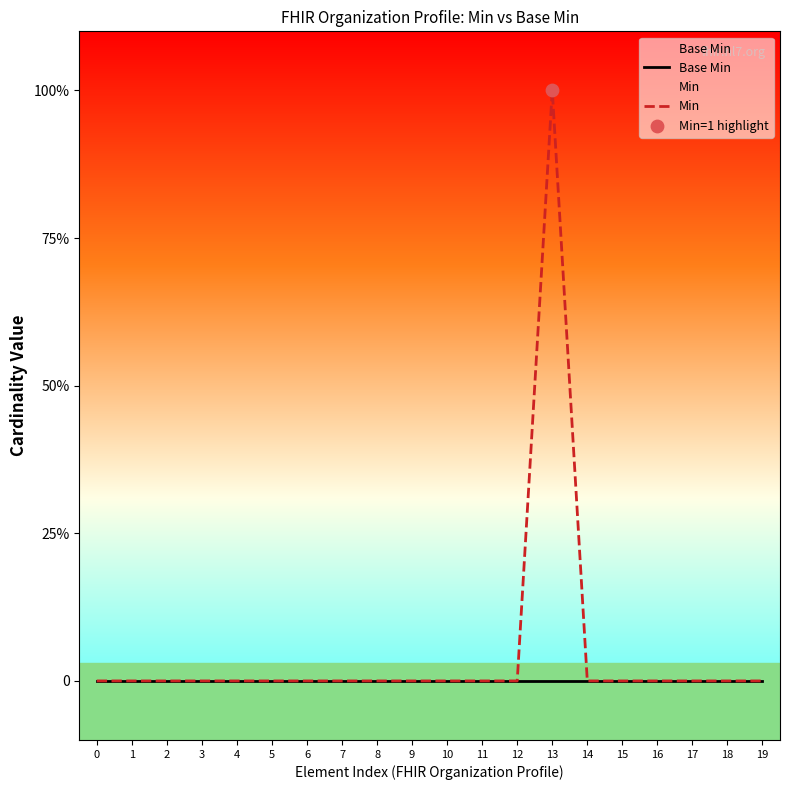

What are all the series names shown in the legend?

Base Min, Min